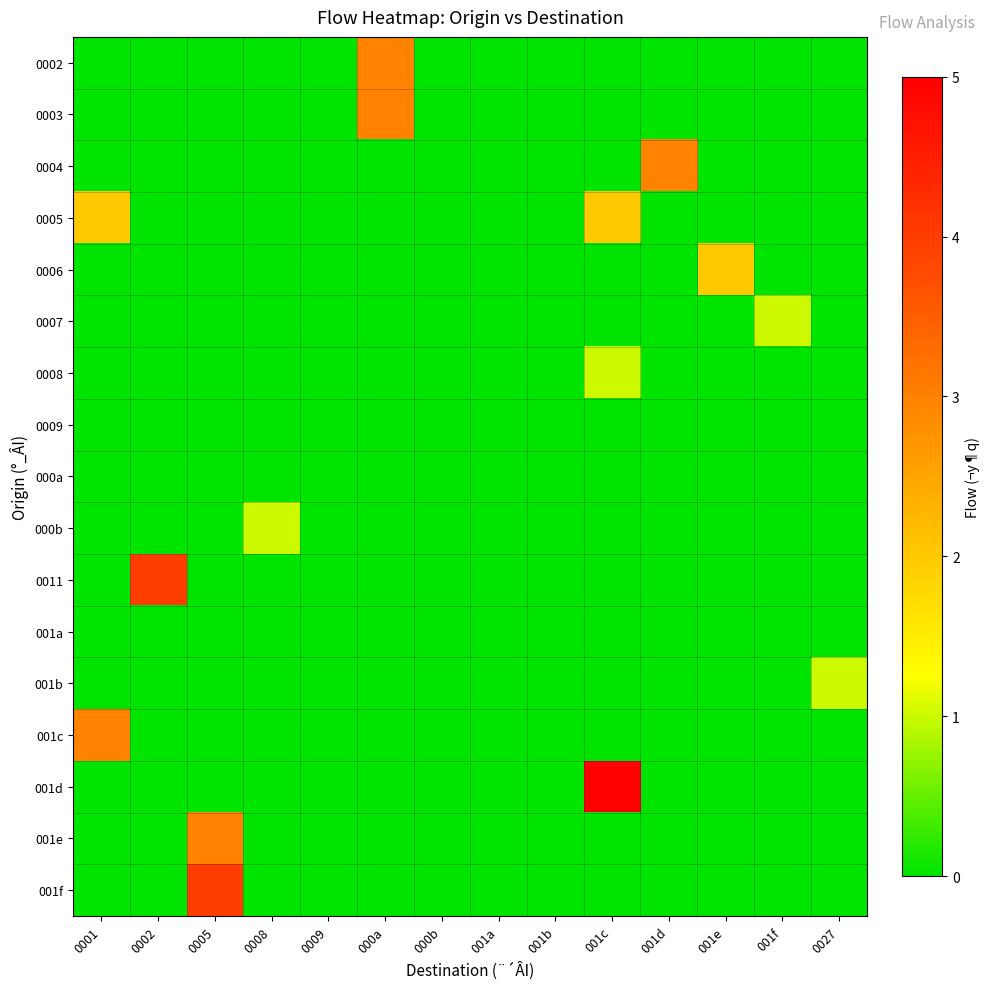

Which series changed the most between 001b and 001c?

001d